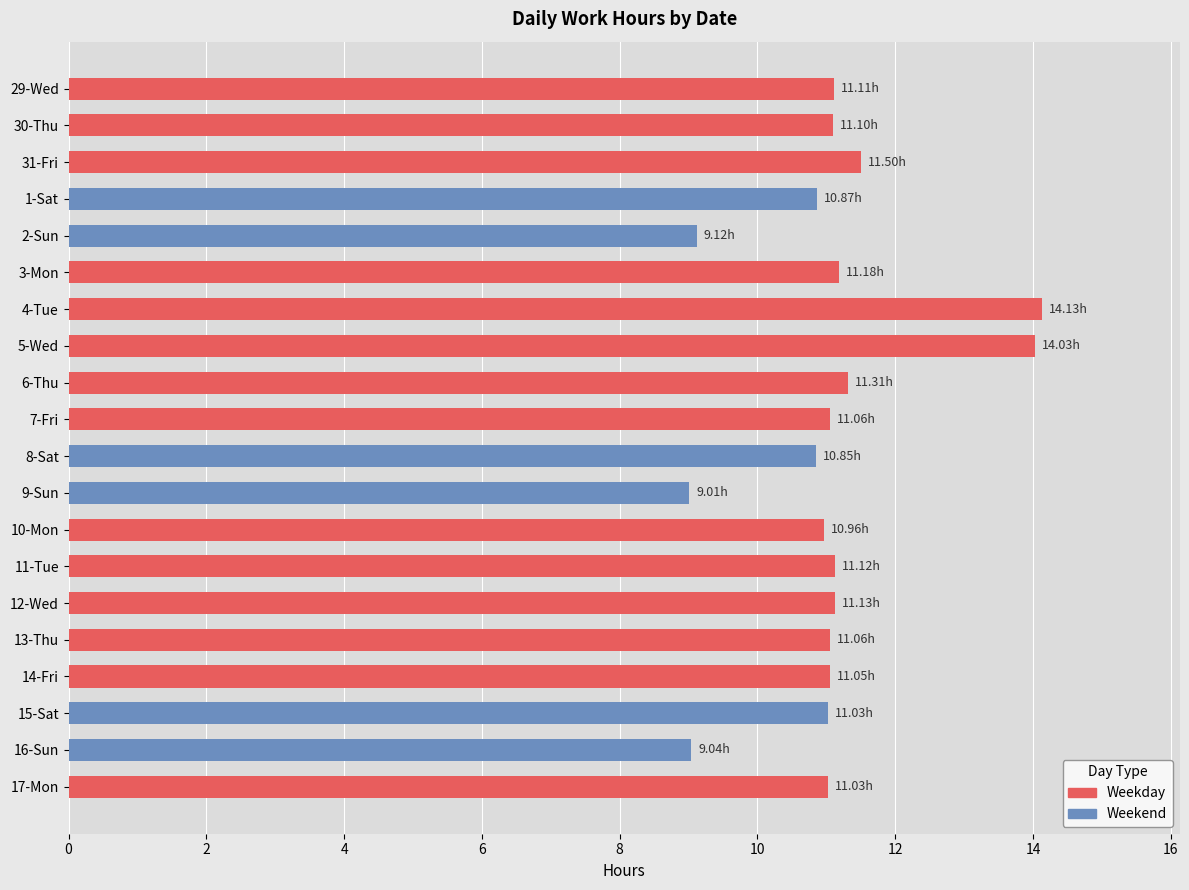

Approximately how many times larger is the value at 4-Tue compared to 7-Fri?

1.3